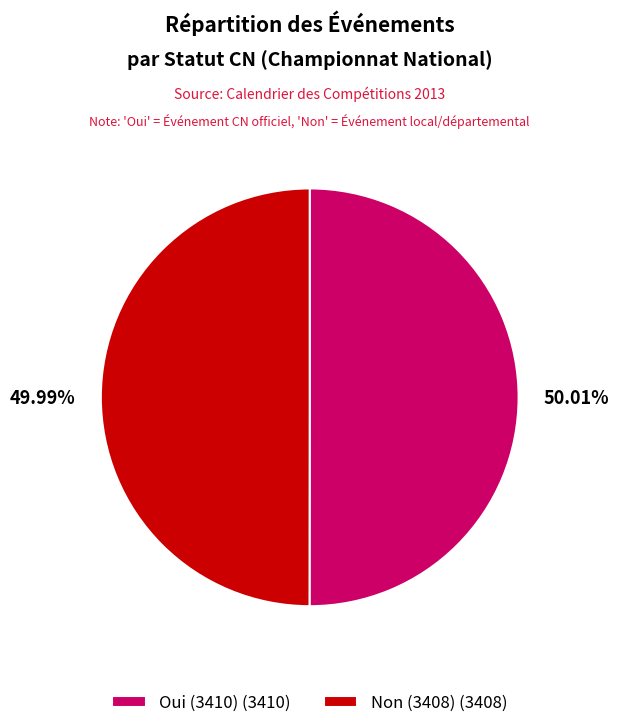

How many segments does this pie chart have?

2